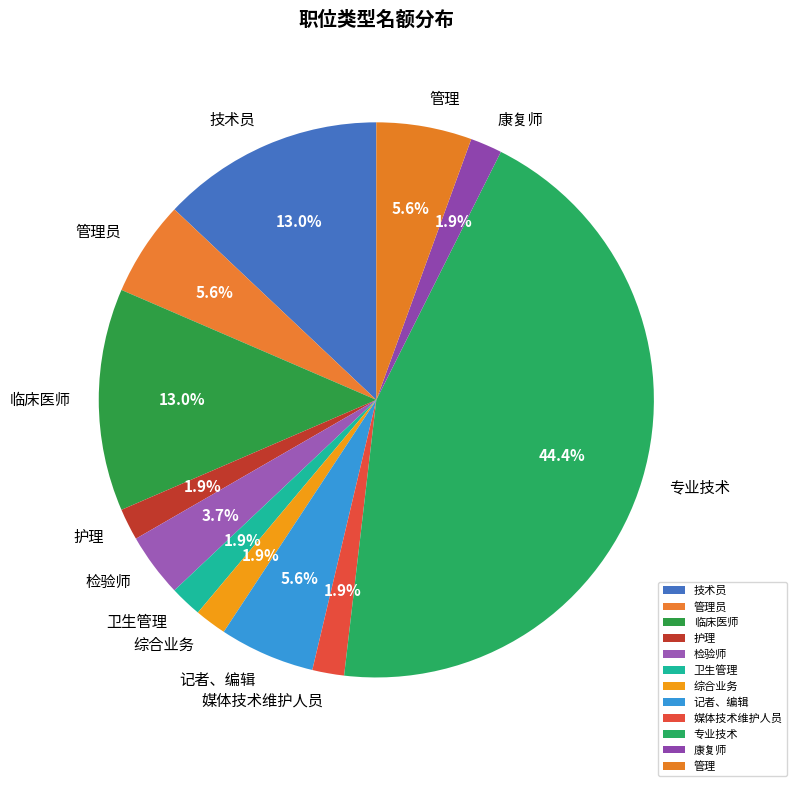

Which has a higher value, 检验师 or 临床医师?

临床医师